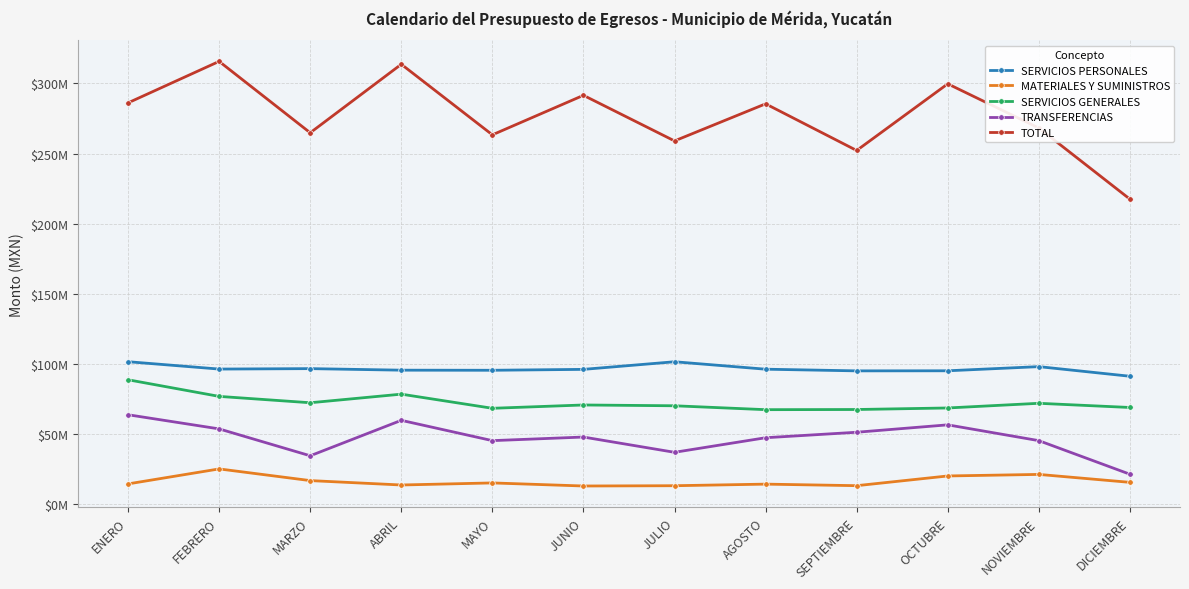

Is this an area chart (filled region under the line)?

No